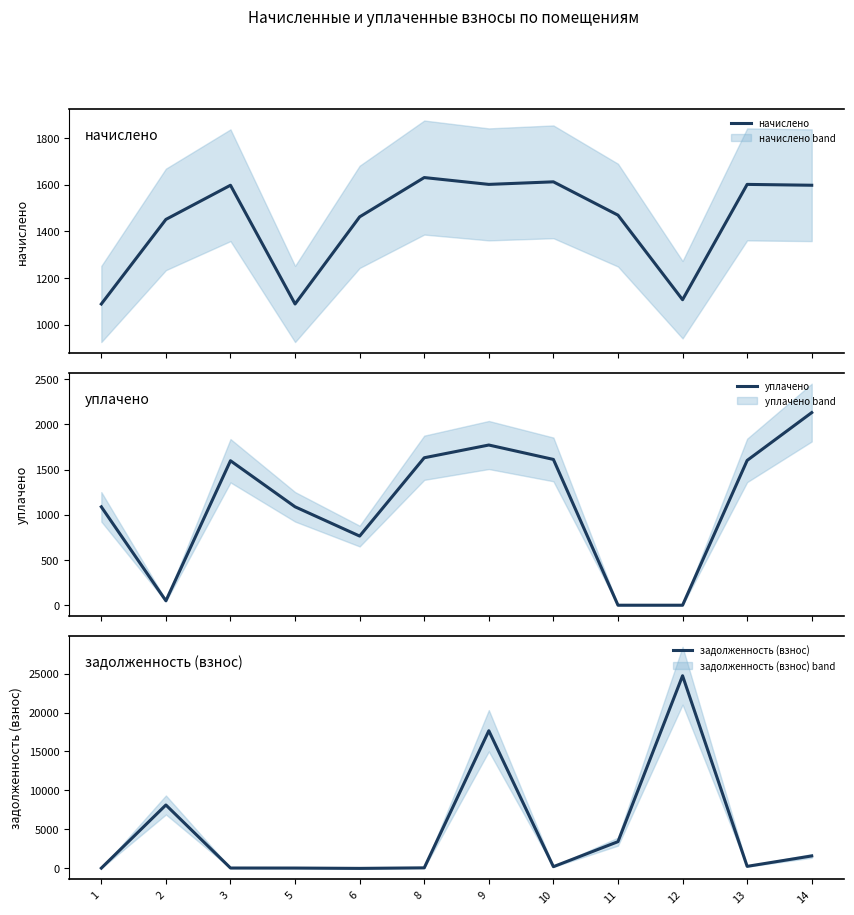

How many intersections are there between задолженность (взнос) and начислено?

6